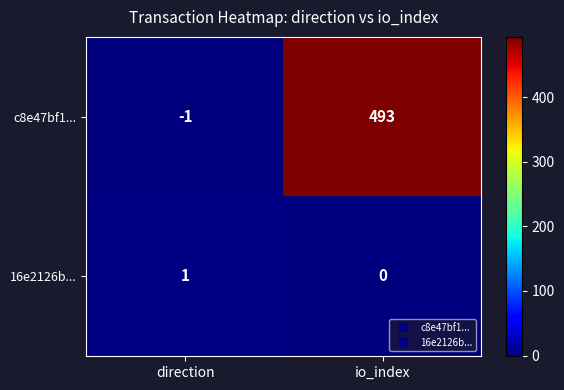

Rank the series at direction from highest to lowest value.

16e2126b..., c8e47bf1...